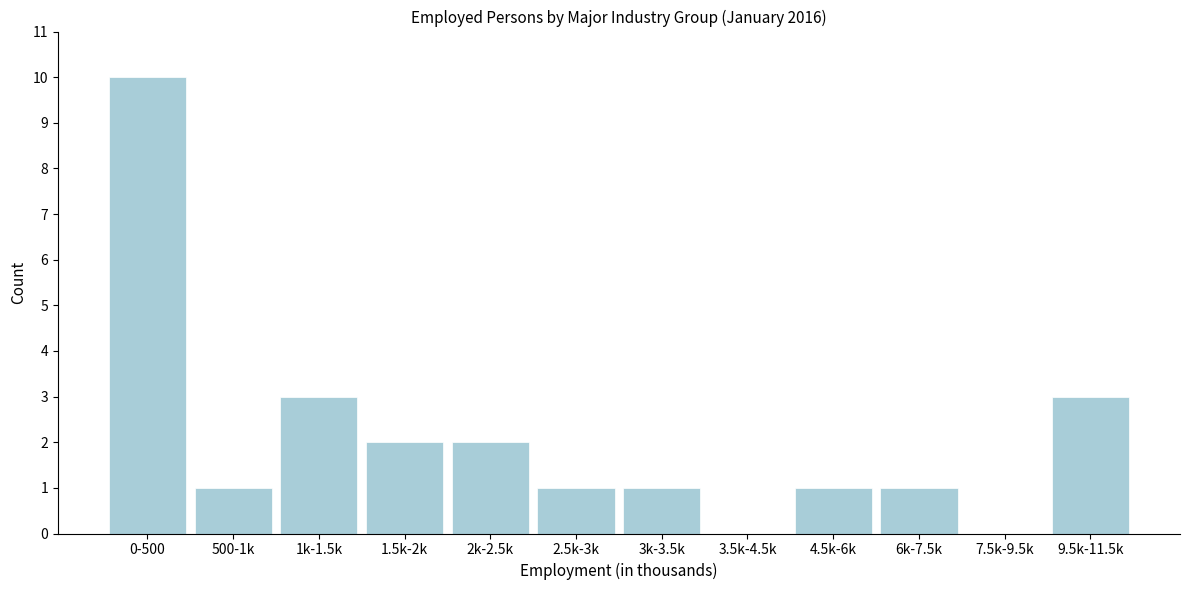

Reading right to left, extract all data points from this chart.

9.5k-11.5k=3	7.5k-9.5k=0	6k-7.5k=1	4.5k-6k=1	3.5k-4.5k=0	3k-3.5k=1	2.5k-3k=1	2k-2.5k=2	1.5k-2k=2	1k-1.5k=3	500-1k=1	0-500=10